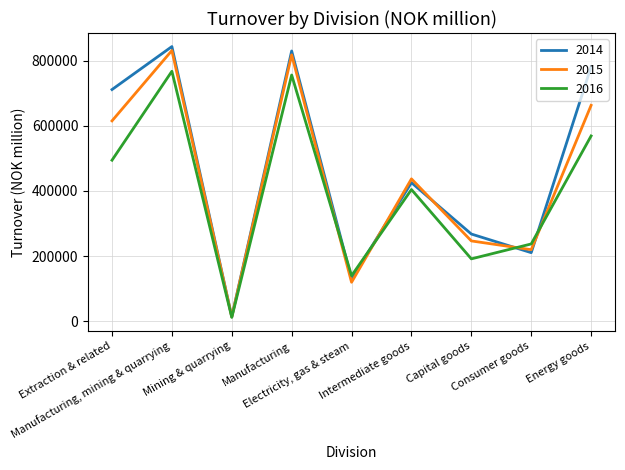

What is the total value across all series at Intermediate goods?

1267053